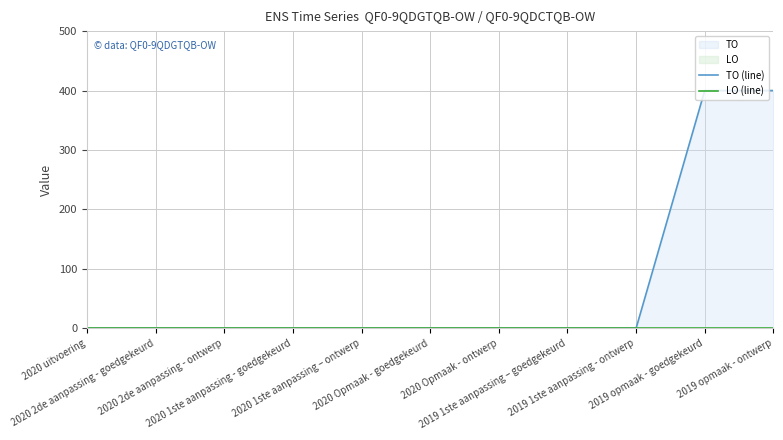

True or false: TO (line) has more than 1 interior local peaks.

False